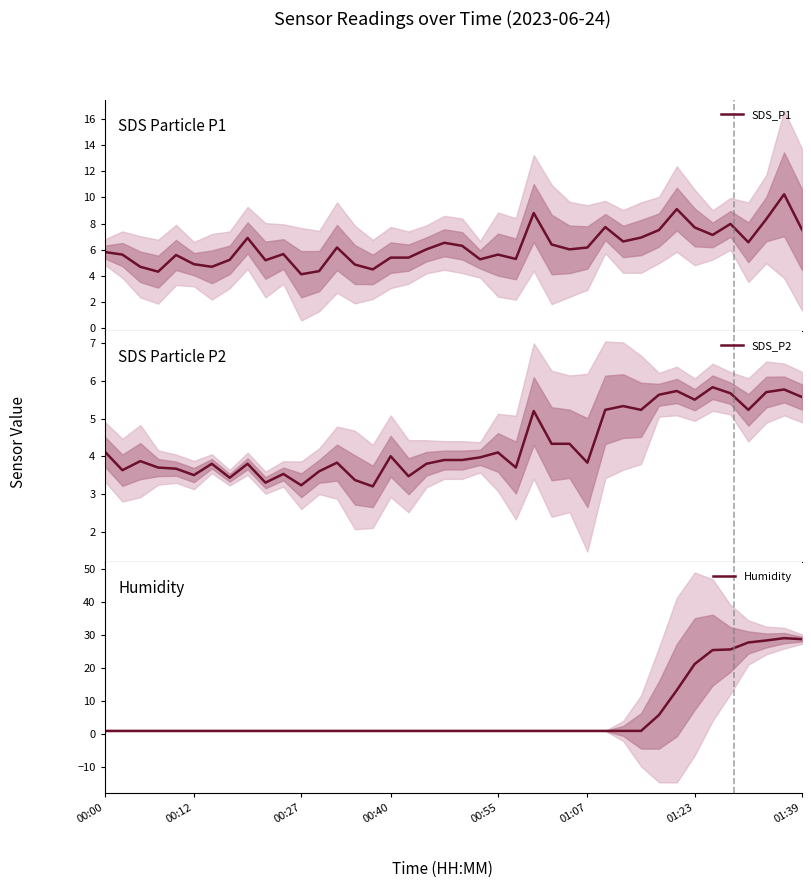

How many lines are shown in the chart?

3